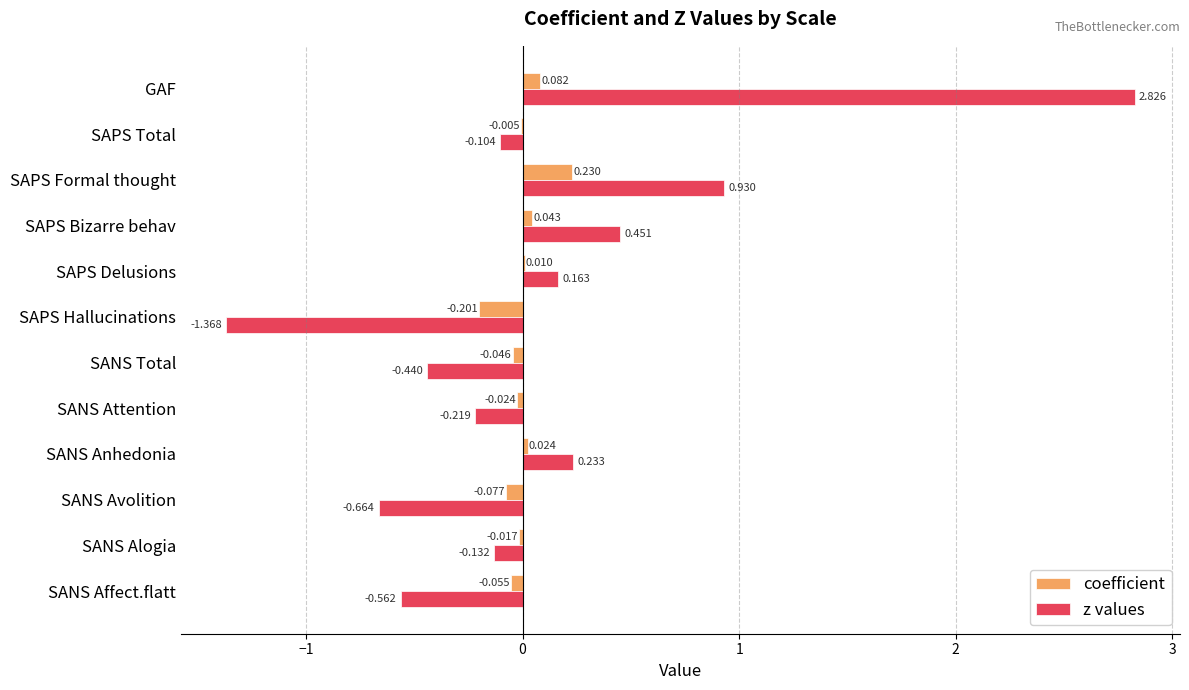

At which label does coefficient reach its peak?

SAPS Formal thought